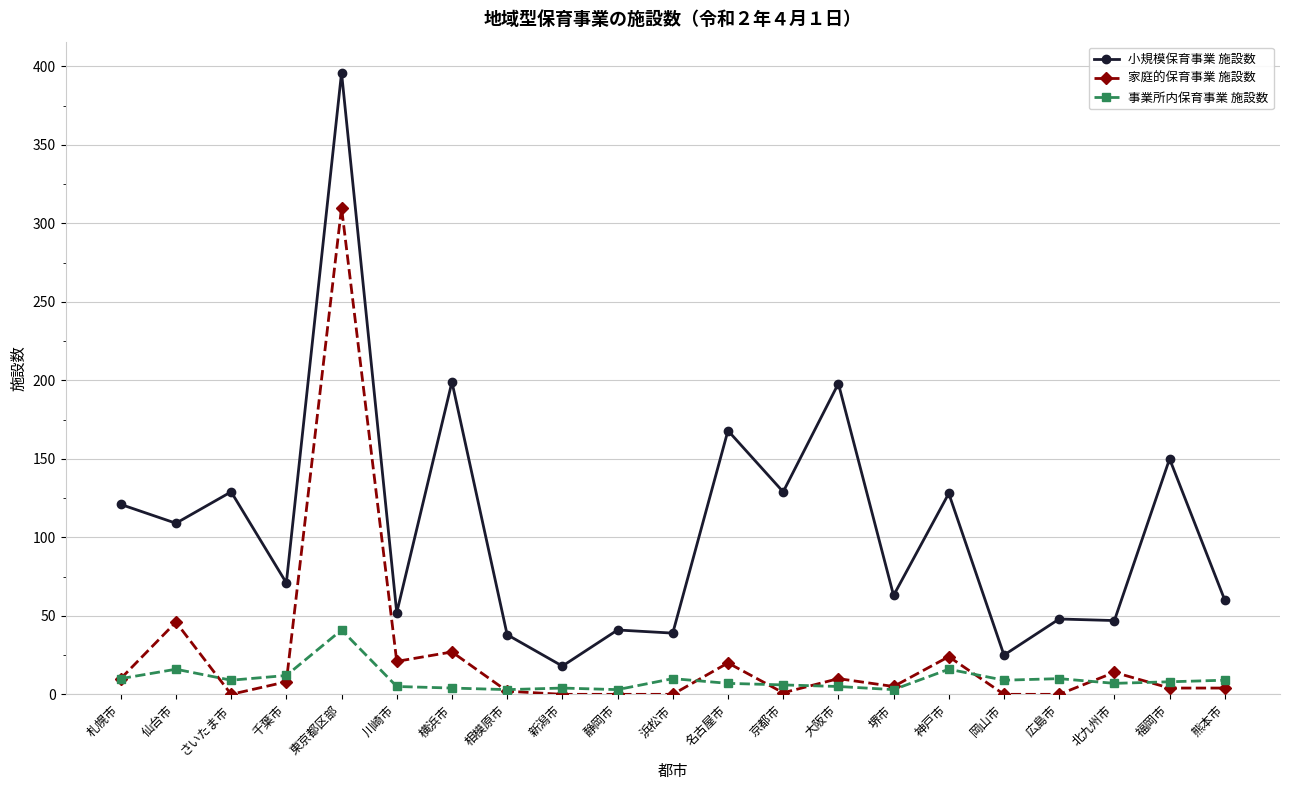

The 小規模保育事業 施設数 series shows 129 at さいたま市. True or false?

True